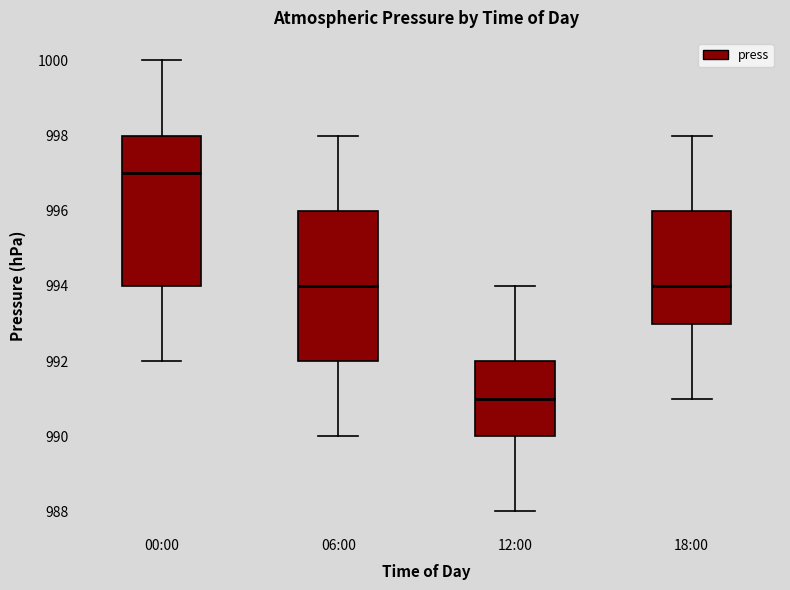

Which box has the lowest median line?

12:00